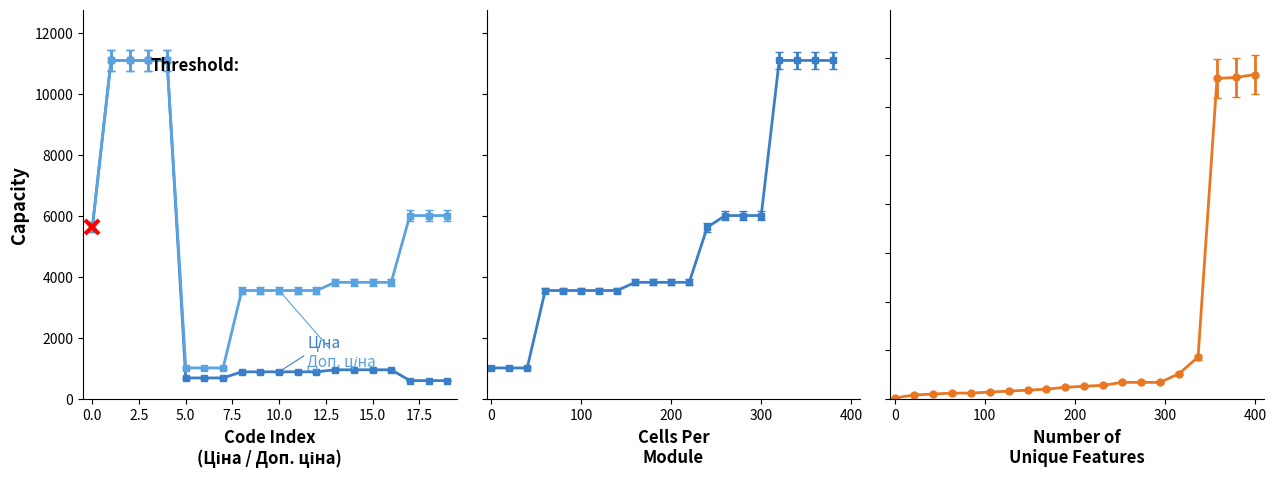

What is the difference between the maximum and minimum values in the Ціна series?

10511.5